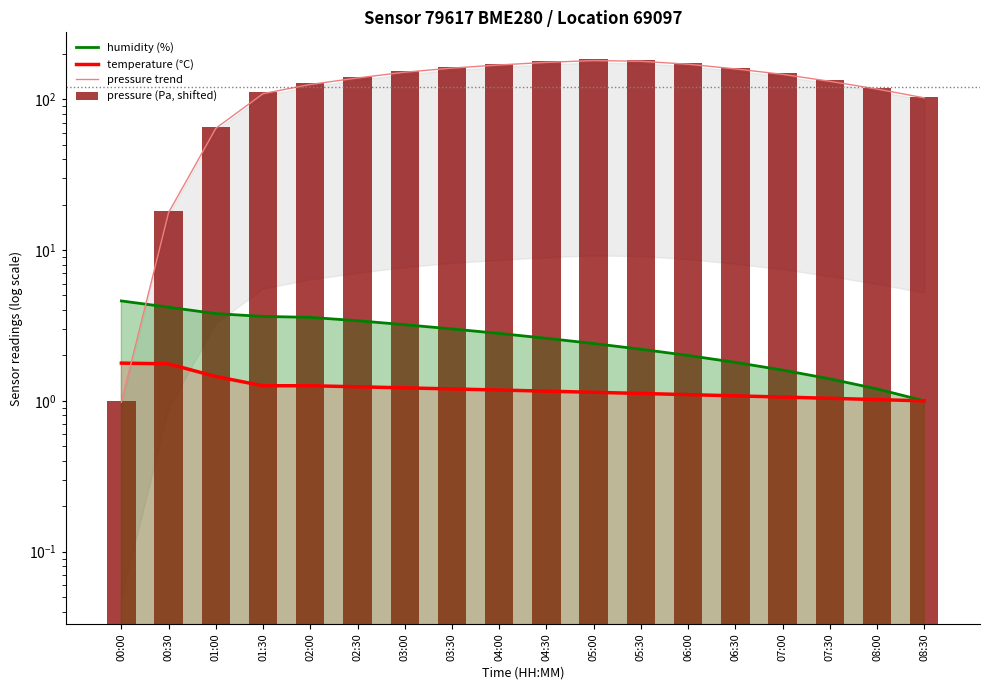

Reading left to right, transcribe all the data shown in this chart.

humidity (%): 00:00=4.6	00:30=4.2	01:00=3.8	01:30=3.6	02:00=3.6	02:30=3.4	03:00=3.2	03:30=3.0	04:00=2.8	04:30=2.6	05:00=2.4	05:30=2.2	06:00=2.0	06:30=1.8	07:00=1.6	07:30=1.4	08:00=1.2	08:30=1.0
temperature (°C): 00:00=1.8	00:30=1.8	01:00=1.5	01:30=1.3	02:00=1.3	02:30=1.2	03:00=1.2	03:30=1.2	04:00=1.2	04:30=1.2	05:00=1.1	05:30=1.1	06:00=1.1	06:30=1.1	07:00=1.1	07:30=1.0	08:00=1.0	08:30=1.0
pressure trend: 00:00=1.0	00:30=17.7	01:00=64.2	01:30=109.0	02:00=125.3	02:30=138.5	03:00=151.2	03:30=161.0	04:00=168.9	04:30=175.7	05:00=180.6	05:30=178.7	06:00=170.8	06:30=159.1	07:00=146.3	07:30=131.6	08:00=116.9	08:30=102.2
pressure (Pa, shifted): 00:00=1.0	00:30=18.1	01:00=65.5	01:30=111.2	02:00=127.9	02:30=141.3	03:00=154.3	03:30=164.3	04:00=172.3	04:30=179.3	05:00=184.3	05:30=182.3	06:00=174.3	06:30=162.3	07:00=149.3	07:30=134.3	08:00=119.3	08:30=104.3